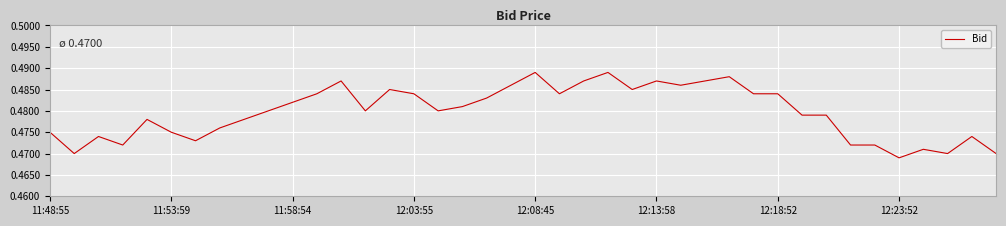

How many lines are shown in the chart?

1